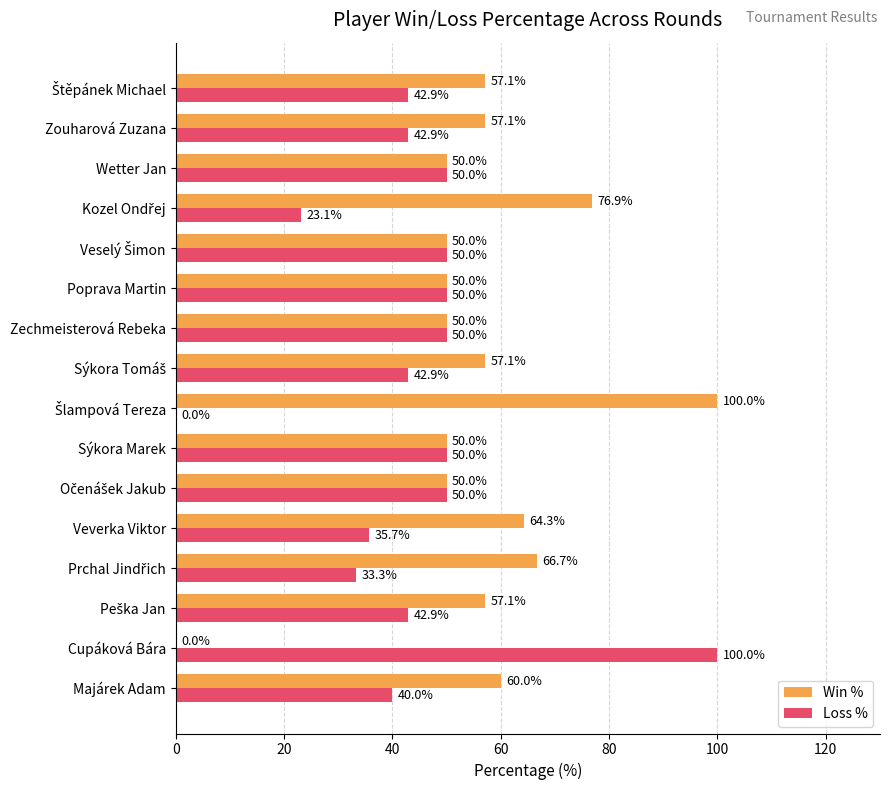

How many values in the Win % series exceed 57?

9